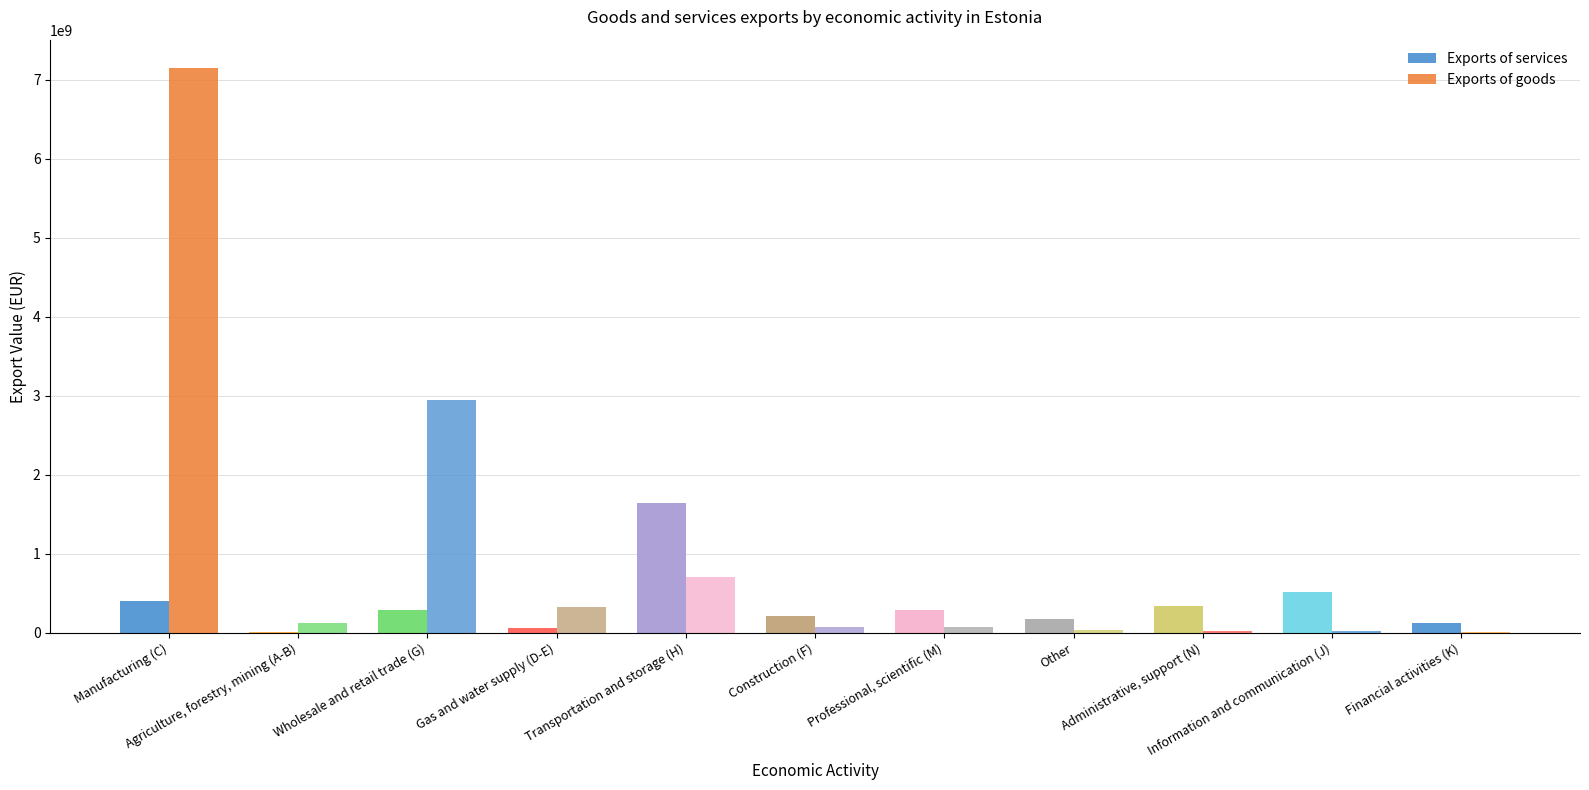

Which series has the widest spread of values?

Exports of goods